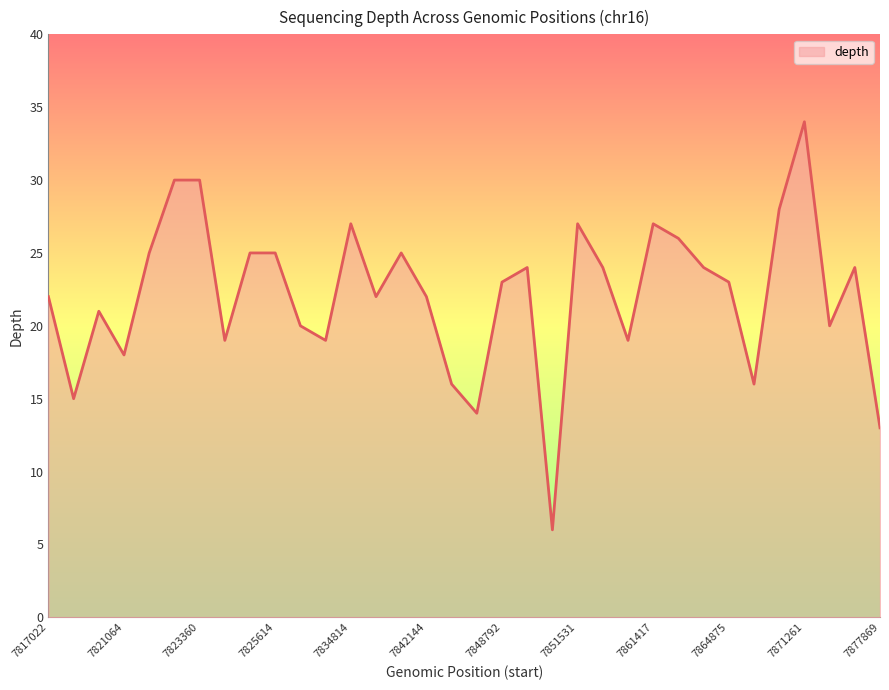

What is the smallest value displayed?

6